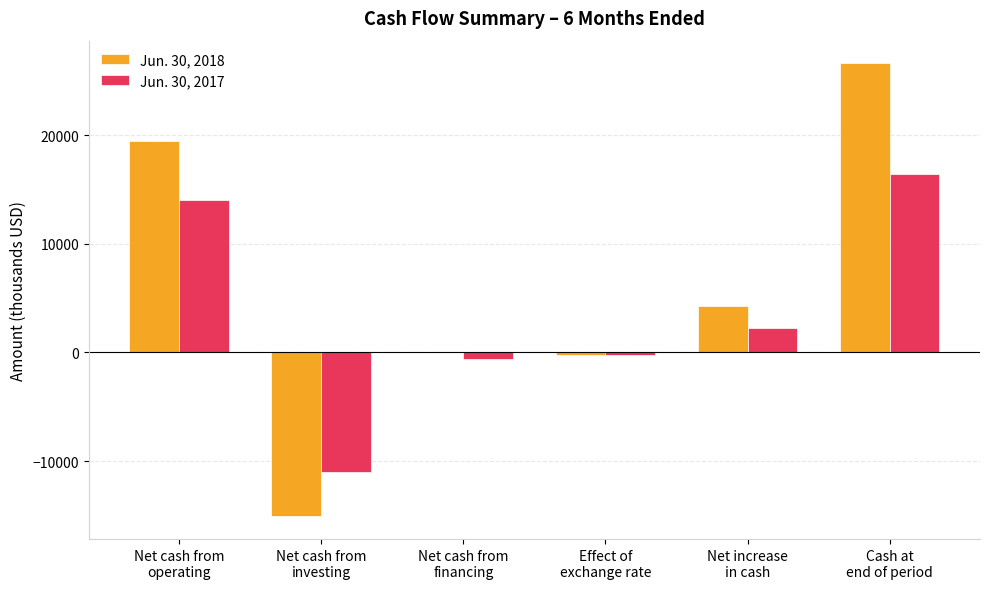

The value of Jun. 30, 2017 at Cash at
end of period is 29412. True or false?

False